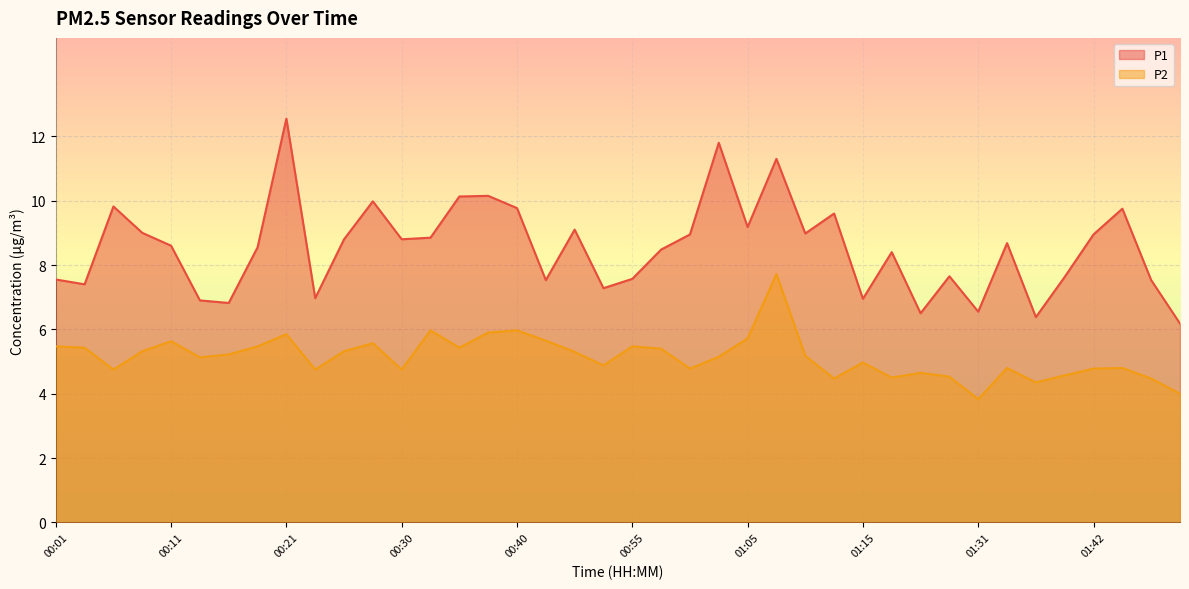

What are all the series names shown in the legend?

P1, P2